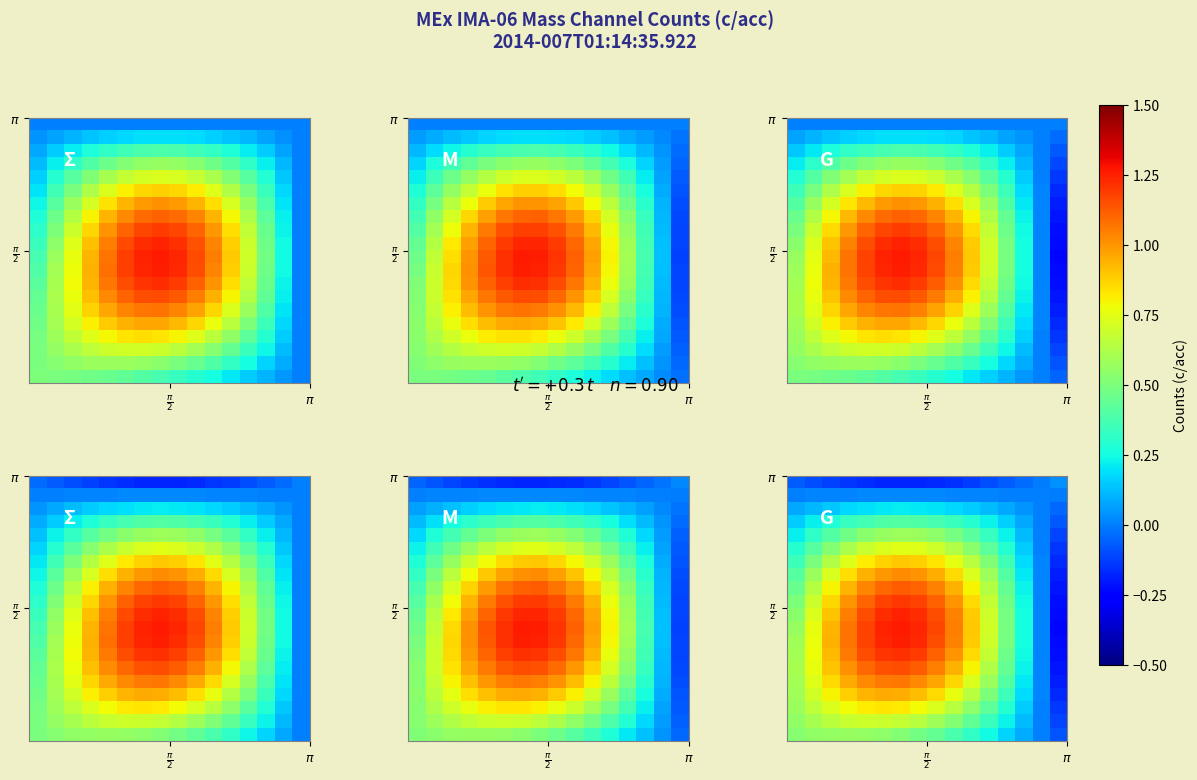

At how many categories does at least one series exceed 0?

16